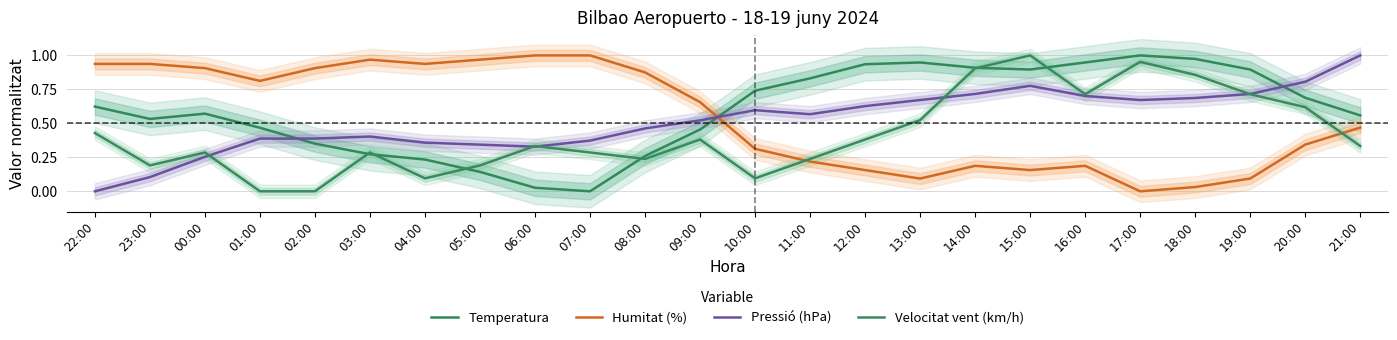

True or false: Temperatura and Humitat (%) intersect in this chart.

True